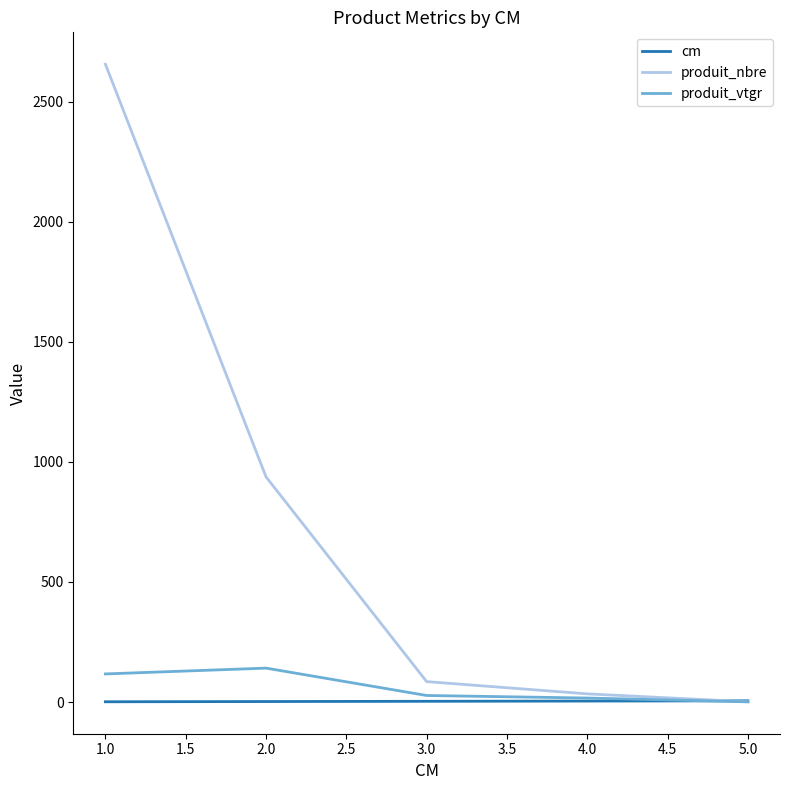

Which series has the largest range (max minus min)?

produit_nbre